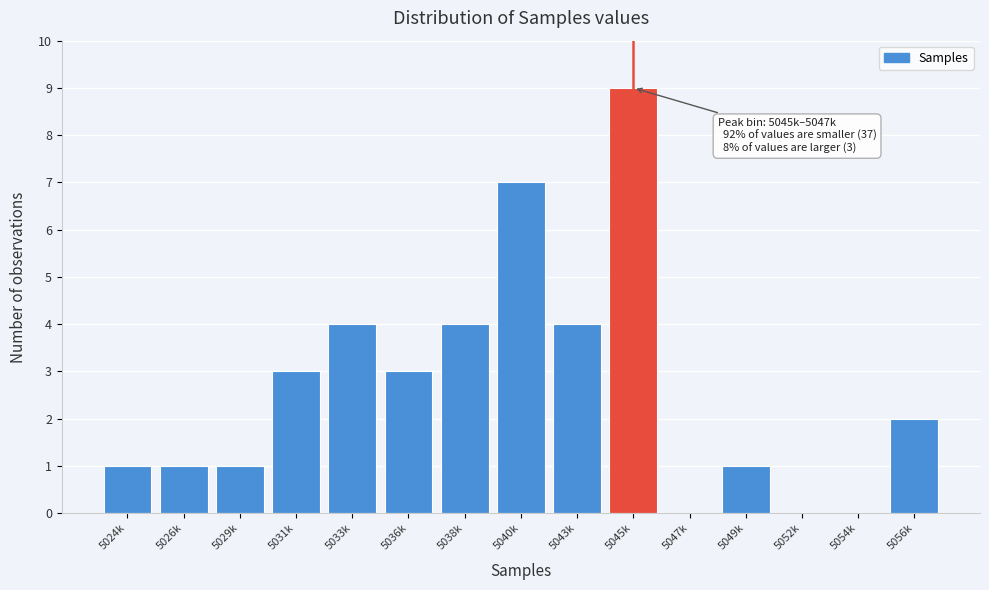

Reading right to left, what are all the values shown in this chart?

5056k=2	5054k=0	5052k=0	5049k=1	5047k=0	5045k=9	5043k=4	5040k=7	5038k=4	5036k=3	5033k=4	5031k=3	5029k=1	5026k=1	5024k=1